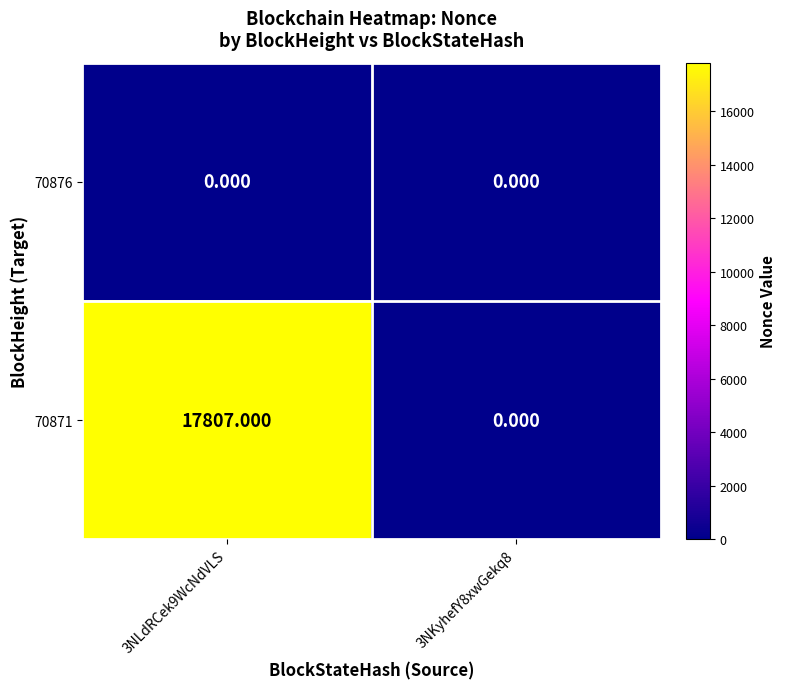

At 3NKyhefY8xwGekq8, list the series in order from smallest to largest.

70876, 70871